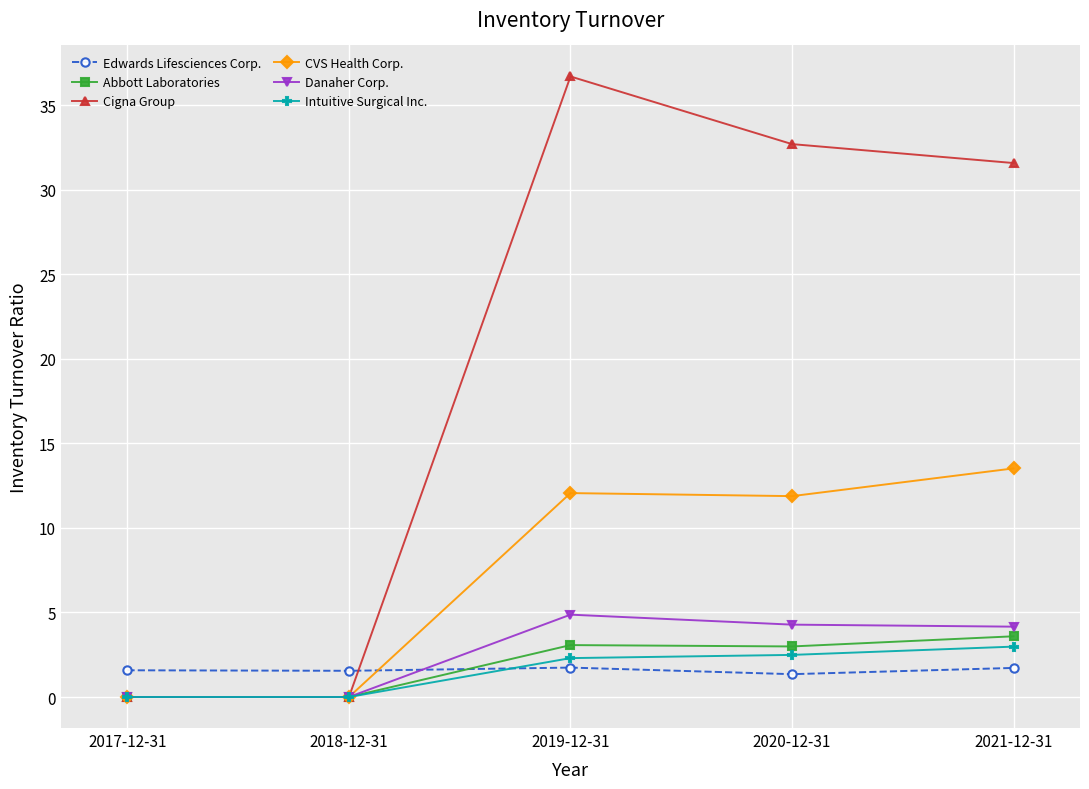

True or false: Danaher Corp. has more than 1 points higher than both neighbors.

False